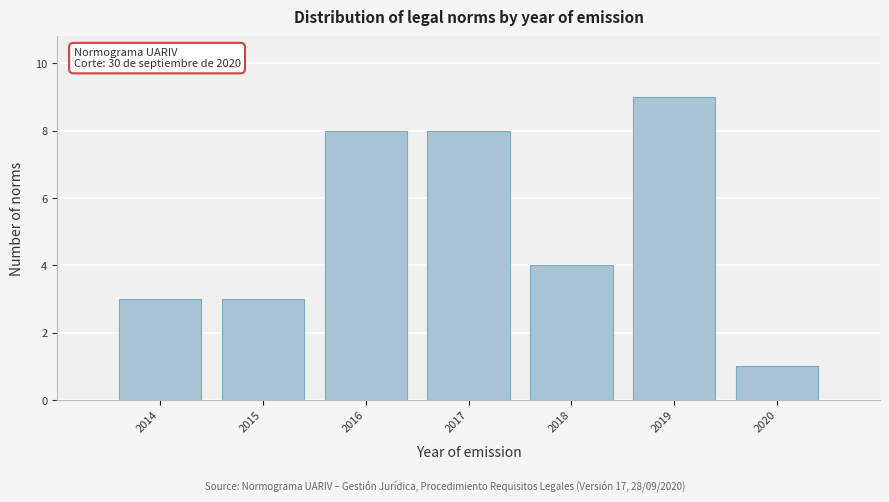

Over which range of the x-axis is the bar tallest?

2018.5 to 2019.5